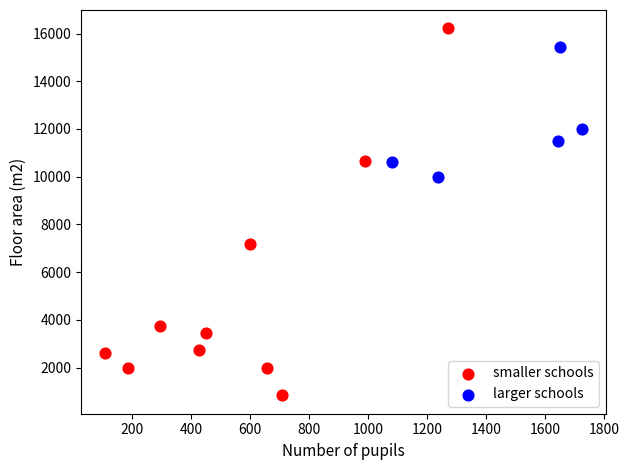

Which series reaches the maximum Y coordinate?

smaller schools